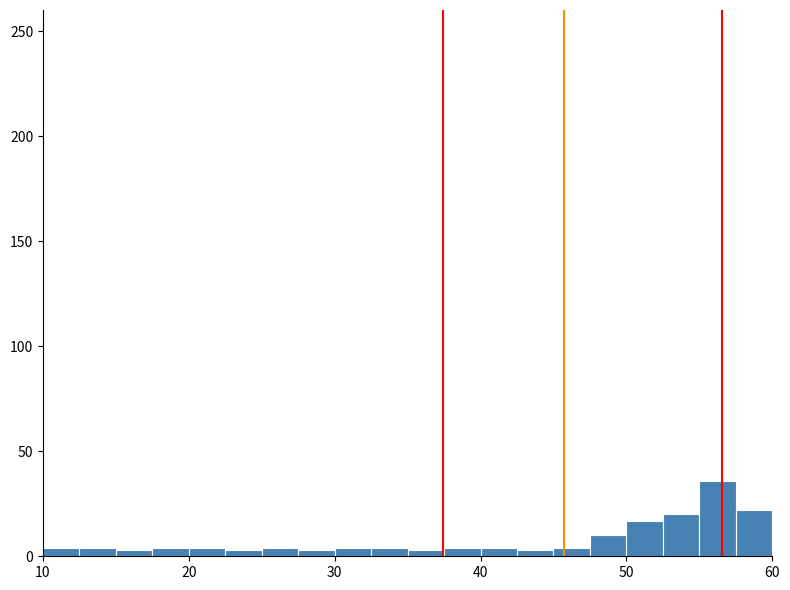

Around what value on the x-axis is the tallest bar? Give the approximate position of its centre, as read against the axis.

56